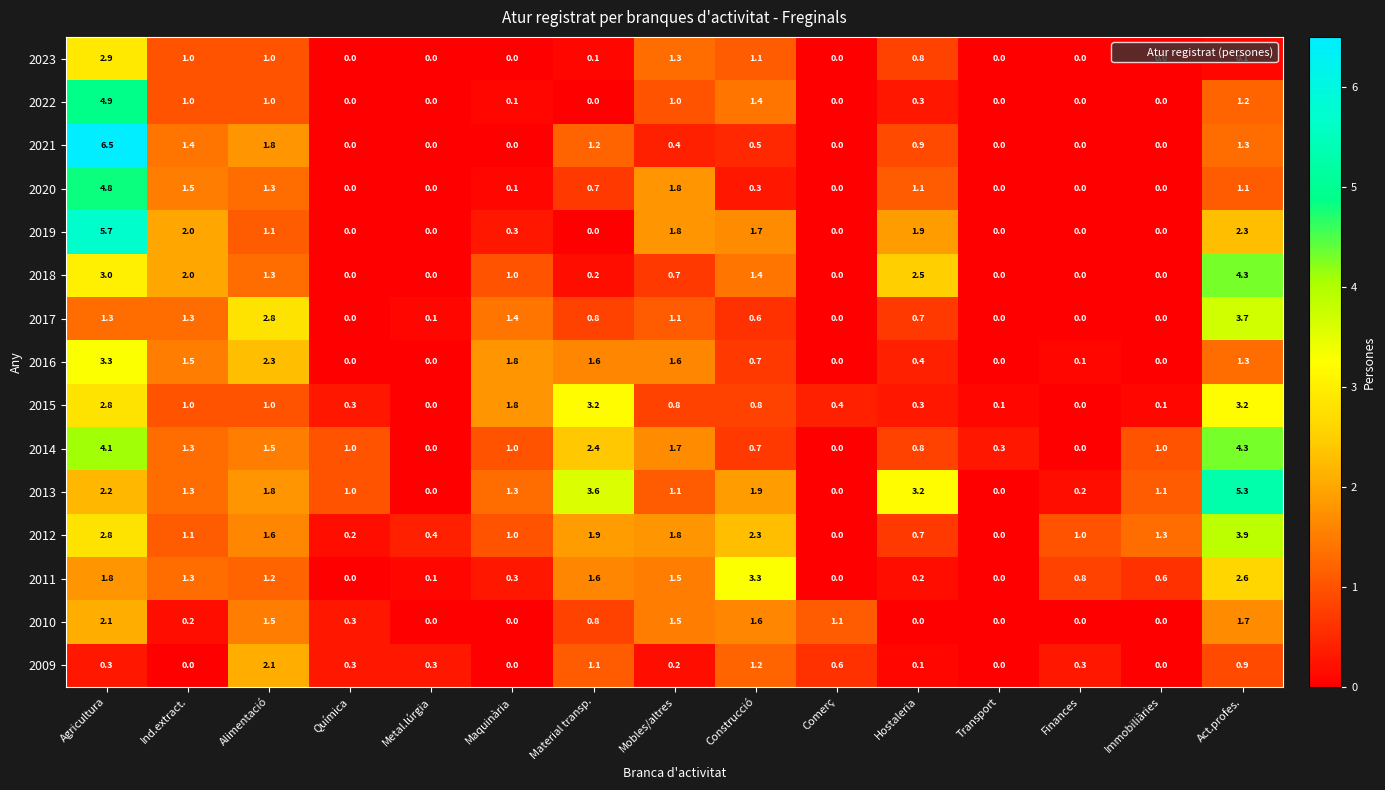

Is it true that 2020 equals 1.5 at Química?

False